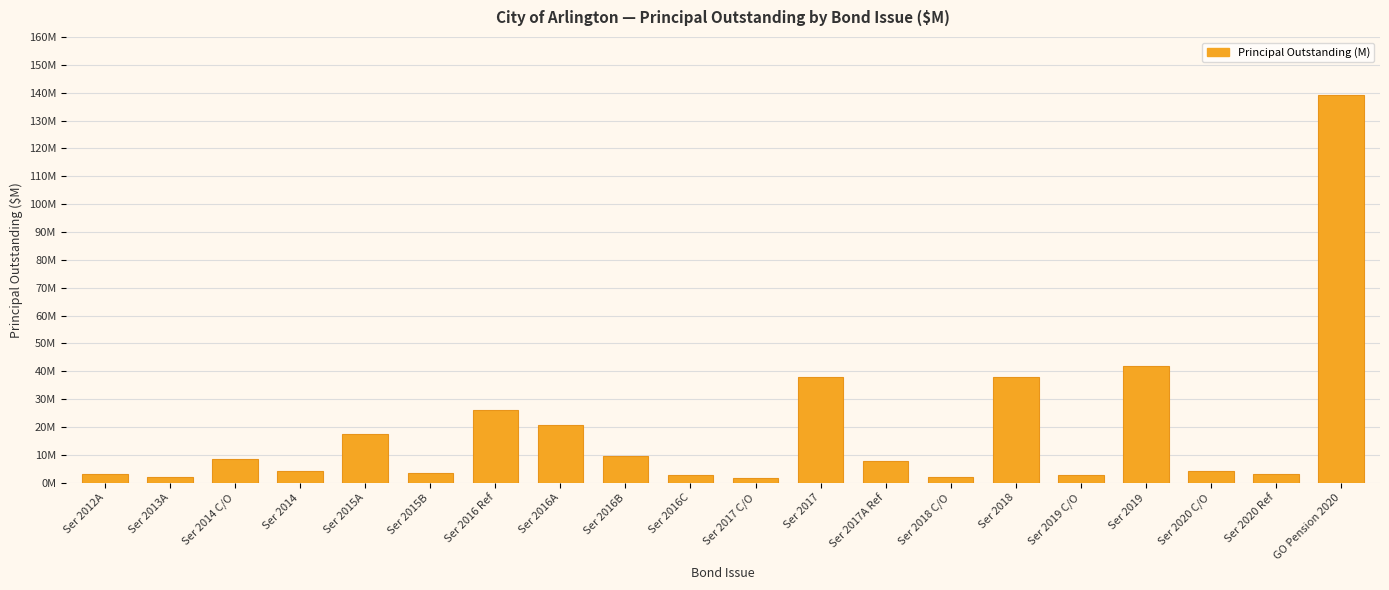

Rank the categories by value from highest to lowest.

GO Pension 2020, Ser 2019, Ser 2017, Ser 2018, Ser 2016 Ref, Ser 2016A, Ser 2015A, Ser 2016B, Ser 2014 C/O, Ser 2017A Ref, Ser 2014, Ser 2020 C/O, Ser 2015B, Ser 2020 Ref, Ser 2012A, Ser 2016C, Ser 2019 C/O, Ser 2018 C/O, Ser 2013A, Ser 2017 C/O